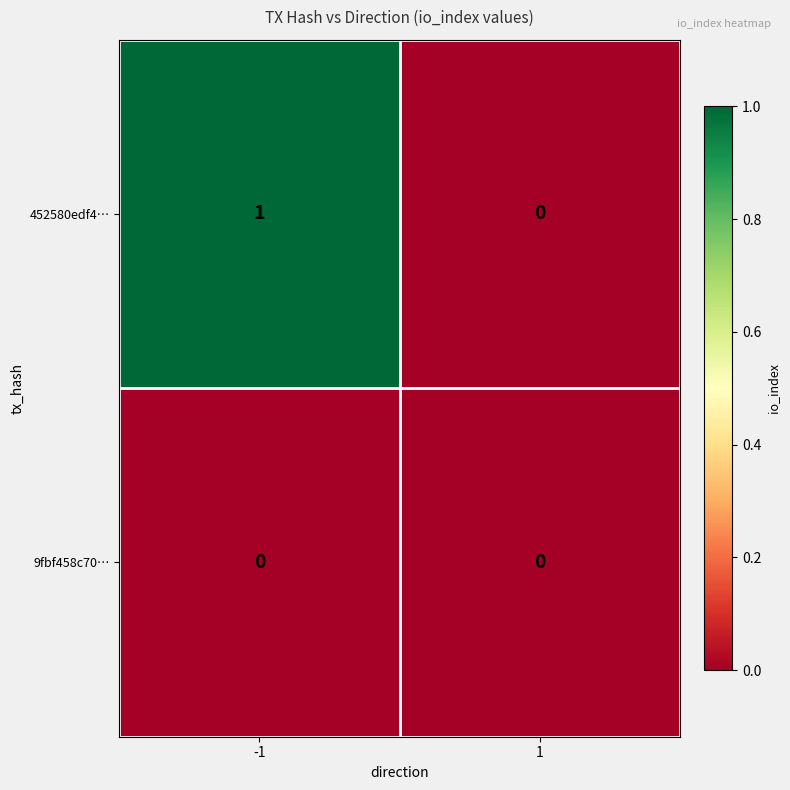

The value of 452580edf4… at -1 is 1. True or false?

True